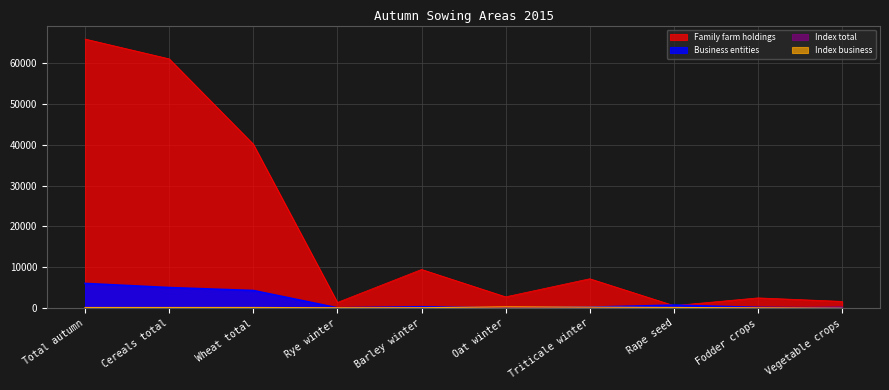

True or false: Index business has a value of 105.3 at Vegetable crops.

False